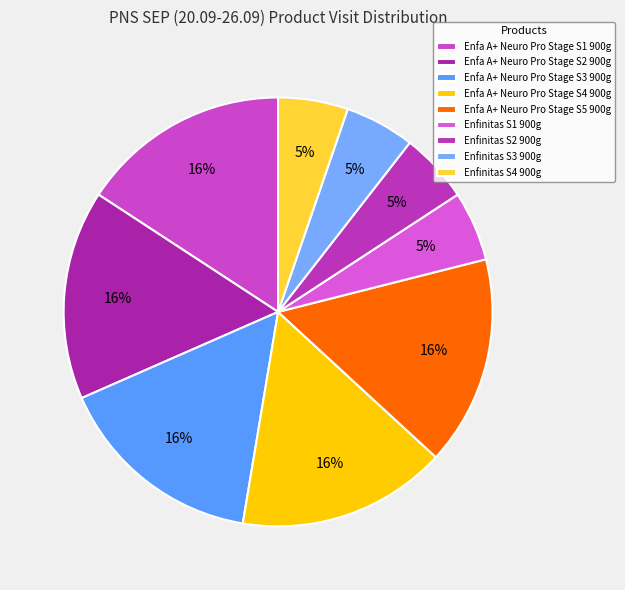

To the nearest percent, what percentage of the pie is Enfa A+ Neuro Pro Stage S5 900g?

16%